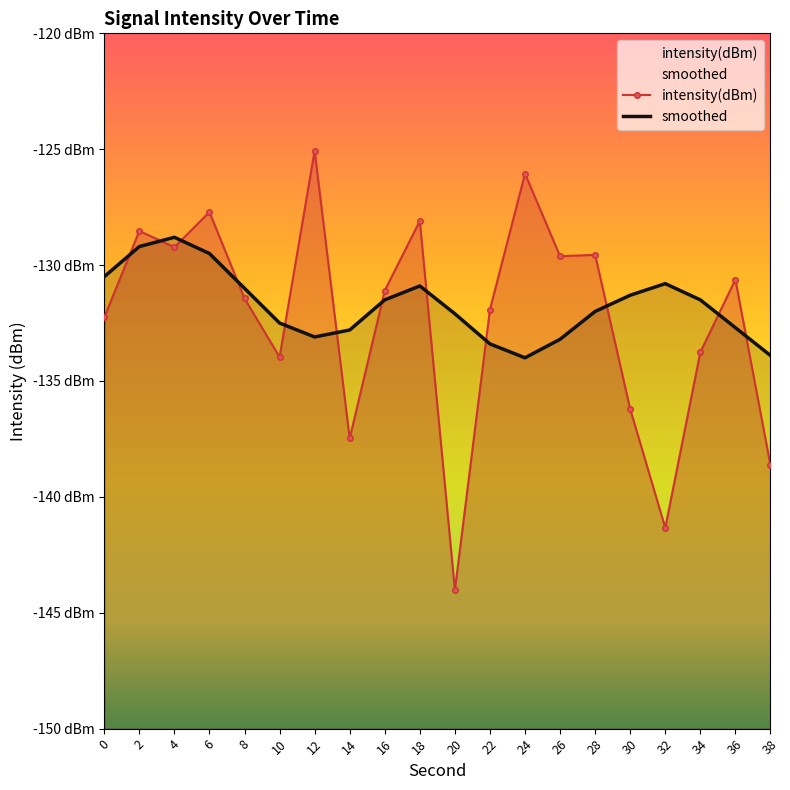

What is the difference between the smoothed values at 10 and 20?

0.4